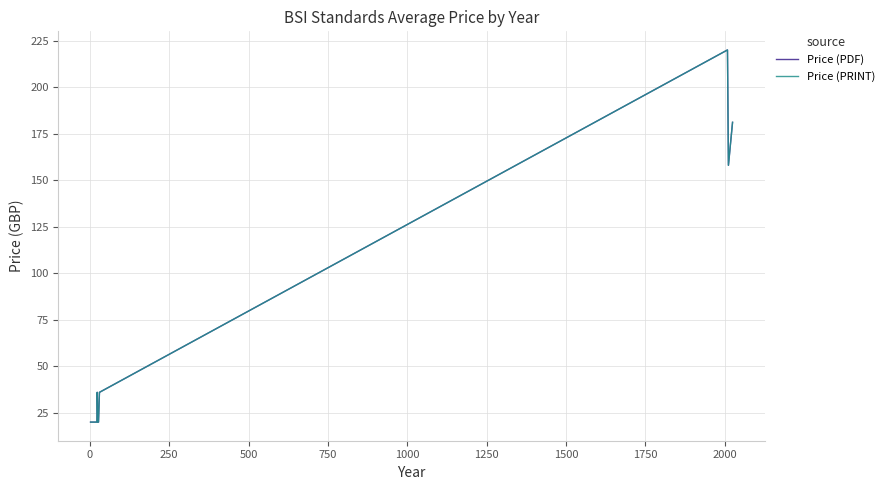

List the series in order of their peak value, highest first.

Price (PDF), Price (PRINT)